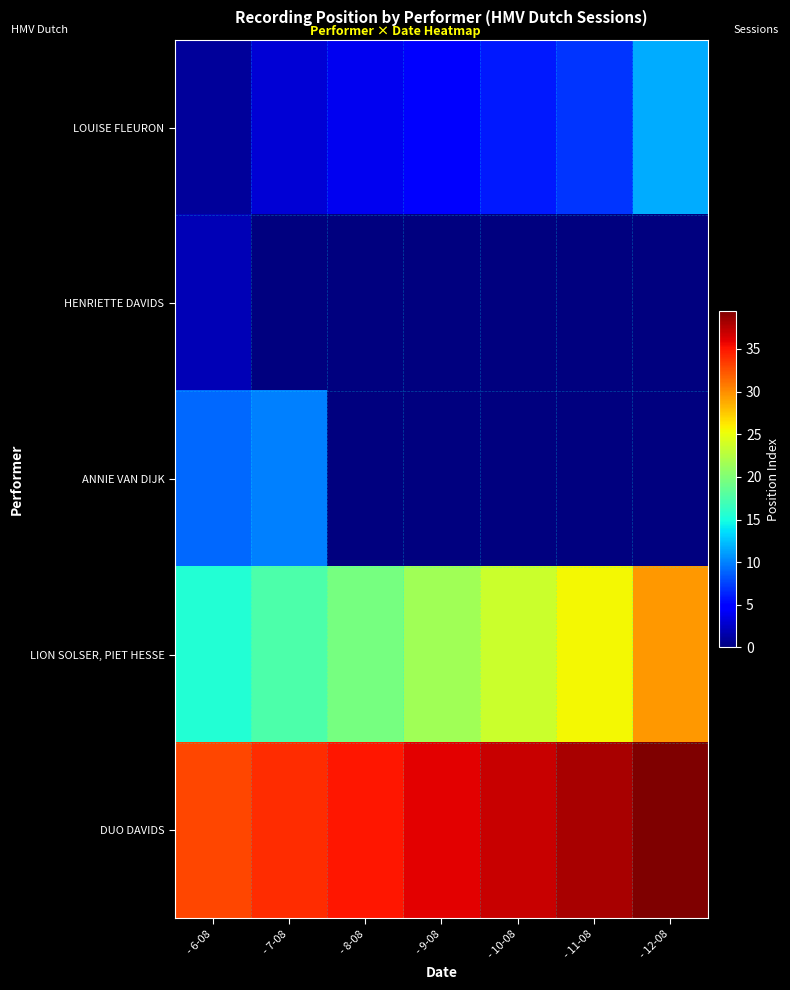

Which series changed the most between - 8-08 and - 10-08?

LION SOLSER, PIET HESSE